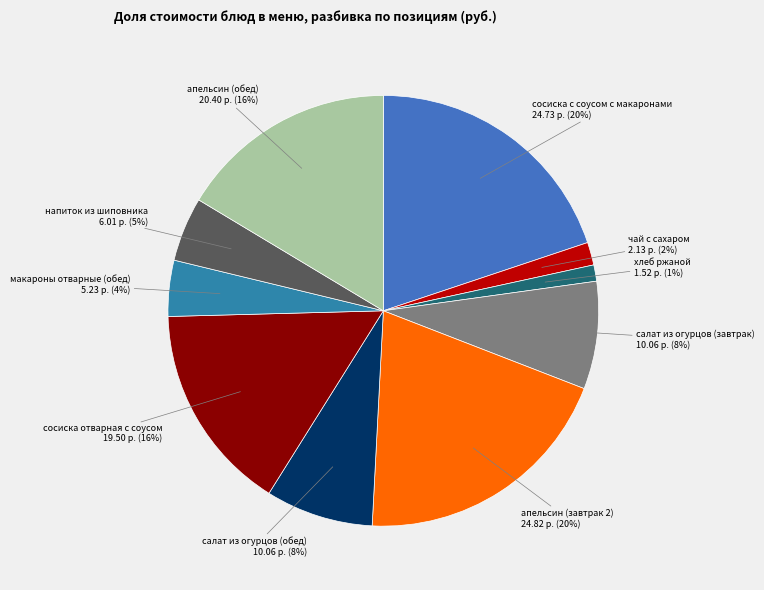

Combined, do салат из огурцов (обед) and напиток из шиповника account for over 50%?

No